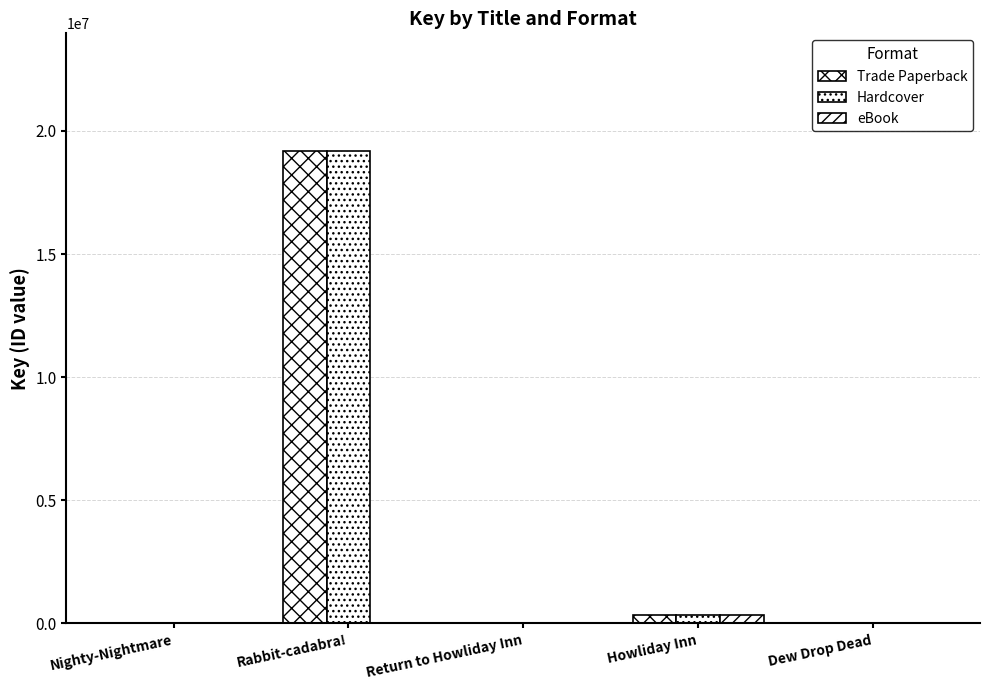

True or false: eBook has a value of 330789 at Howliday Inn.

True